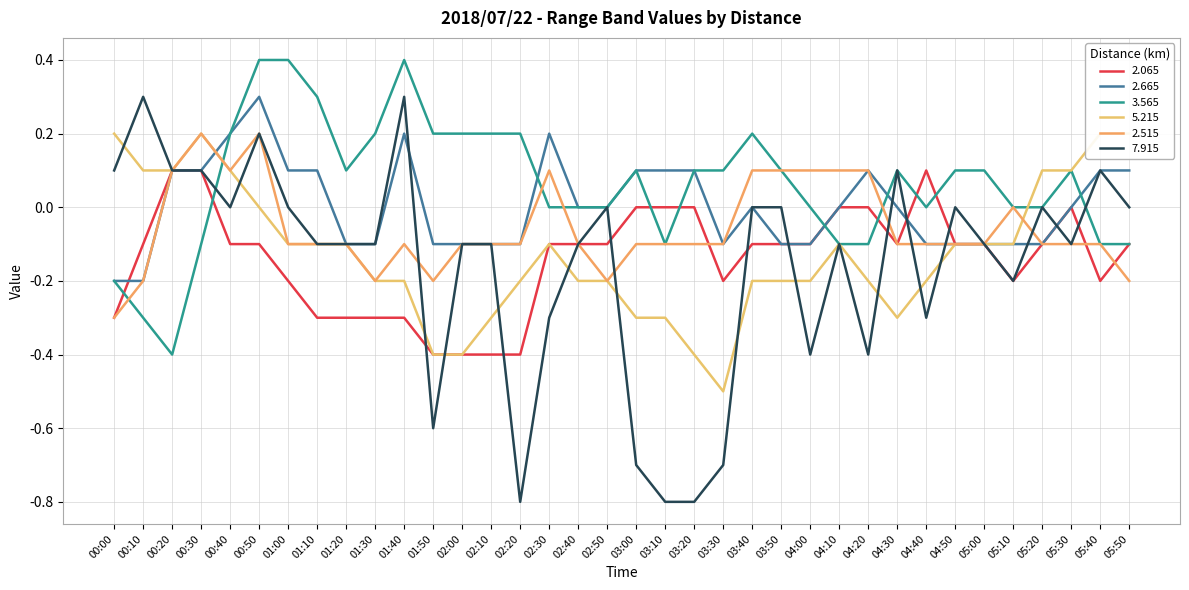

What is the difference between the highest and lowest values at 02:00?

0.6